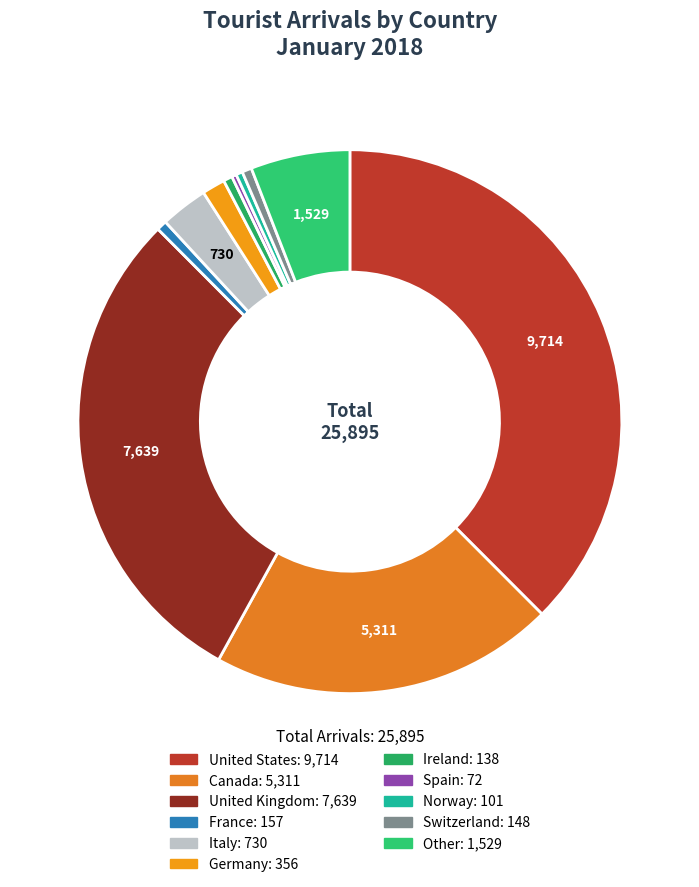

How many segments does this pie chart have?

11